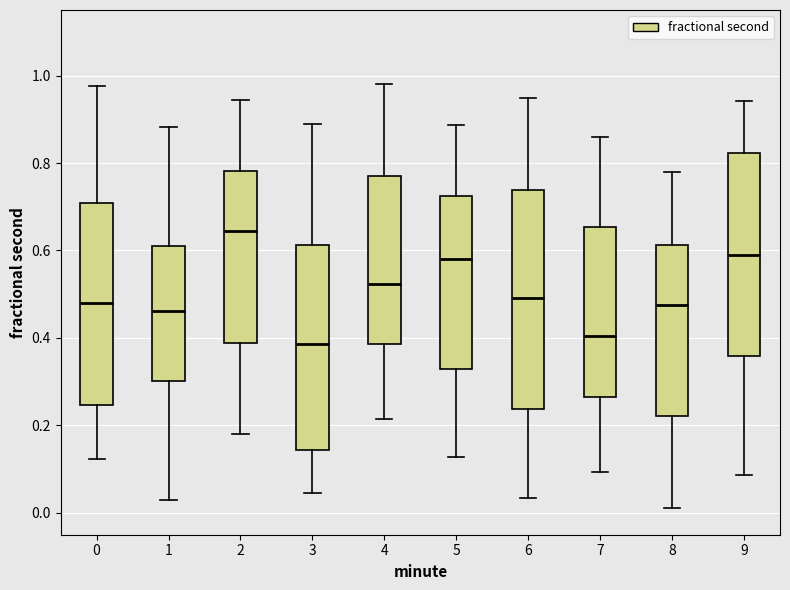

Reading left to right, transcribe this box plot: for each box, give where its median line is, the range the box spans, and where its two whiskers end, as read against the y-axis. The values are not printed on the chart, so give them approximately, as read against the axis.

0: median 0.48, box 0.24 to 0.70, whiskers 0.12 to 0.98
1: median 0.46, box 0.30 to 0.62, whiskers 0.02 to 0.88
2: median 0.64, box 0.38 to 0.78, whiskers 0.18 to 0.94
3: median 0.38, box 0.14 to 0.62, whiskers 0.04 to 0.88
4: median 0.52, box 0.38 to 0.78, whiskers 0.22 to 0.98
5: median 0.58, box 0.32 to 0.72, whiskers 0.12 to 0.88
6: median 0.50, box 0.24 to 0.74, whiskers 0.04 to 0.94
7: median 0.40, box 0.26 to 0.66, whiskers 0.10 to 0.86
8: median 0.48, box 0.22 to 0.62, whiskers 0.02 to 0.78
9: median 0.58, box 0.36 to 0.82, whiskers 0.08 to 0.94